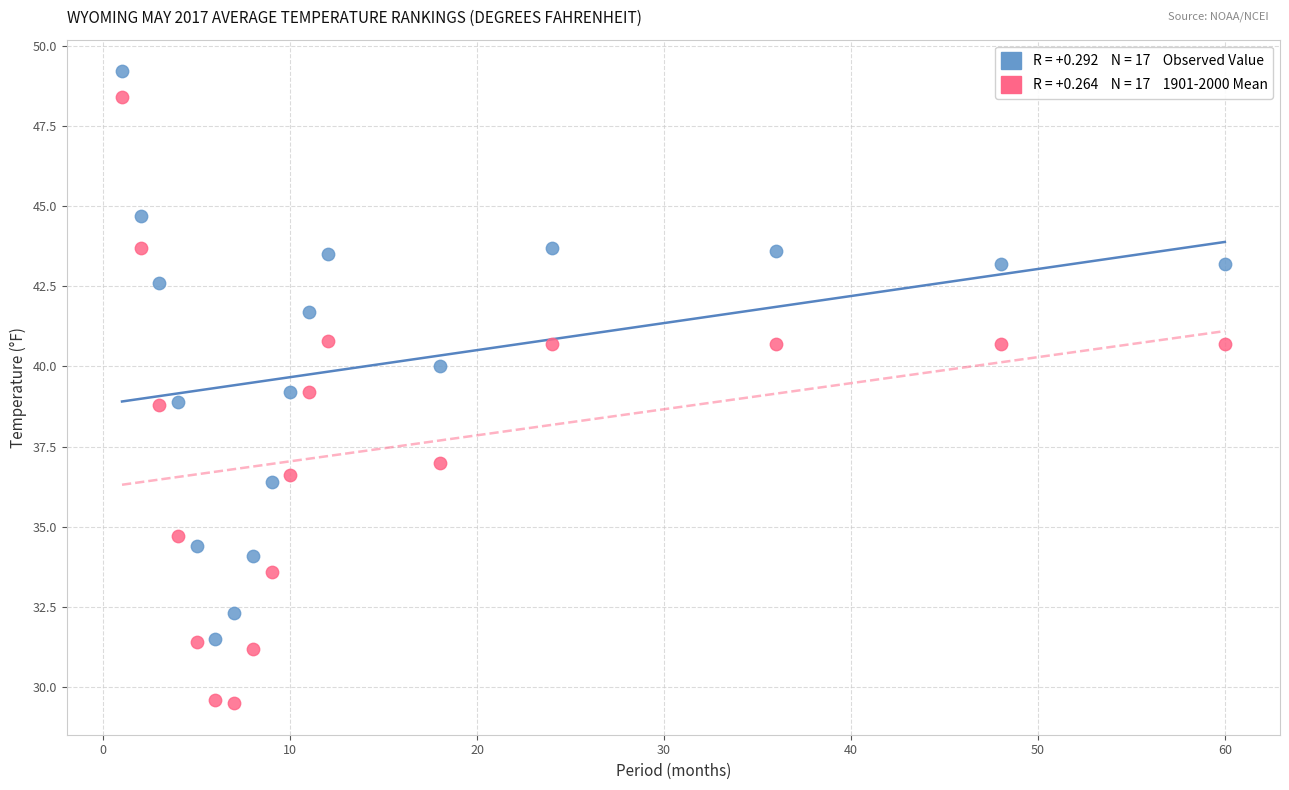

Across all data points, what is the range of X values (max minus min)?

59.0